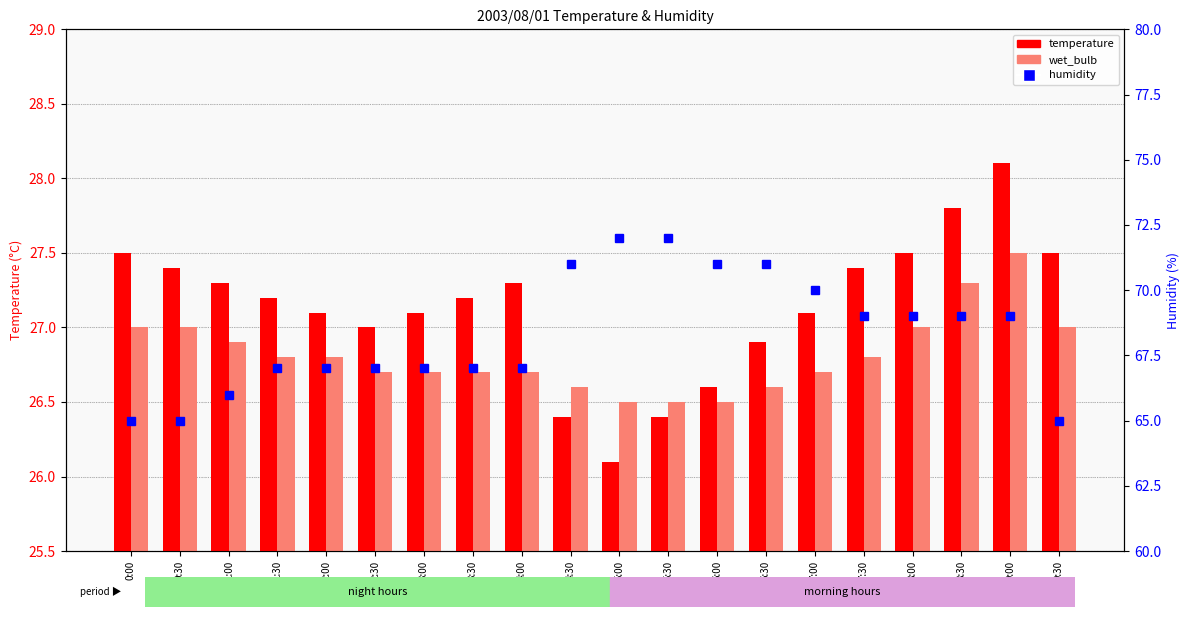

Between 8:00 and 0:00, which is larger?

8:00